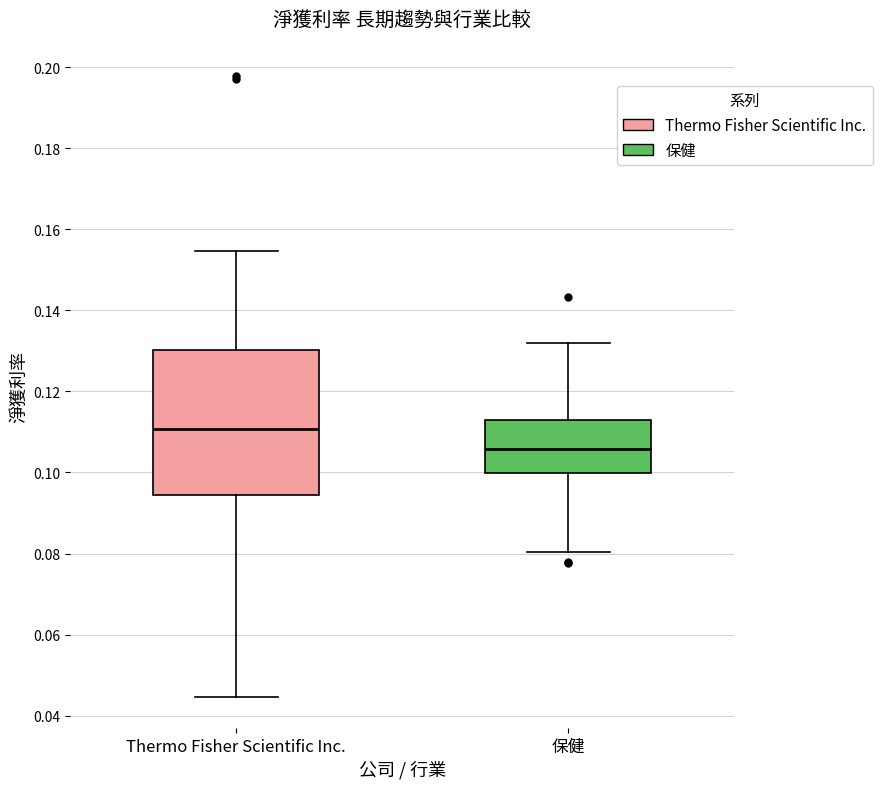

Reading left to right, read every box against the y-axis: the position of its median line, the range the box covers, and the ends of its whiskers. The values are not printed on the chart, so give them approximately, as read against the axis.

Thermo Fisher Scientific Inc.: median 0.110, box 0.094 to 0.130, whiskers 0.044 to 0.154
保健: median 0.106, box 0.100 to 0.112, whiskers 0.080 to 0.132